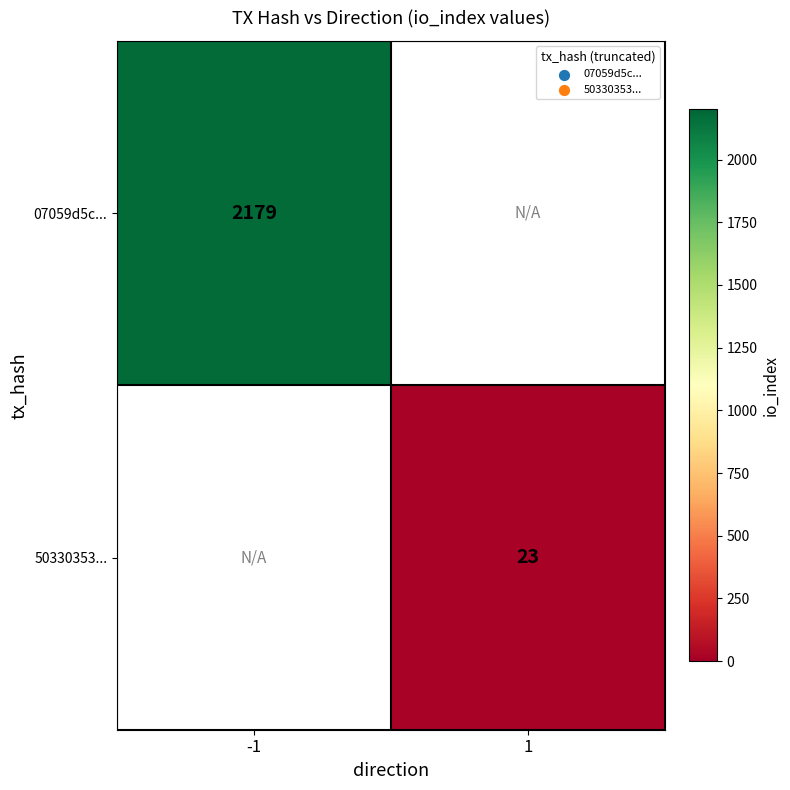

How many distinct data groups are displayed?

2